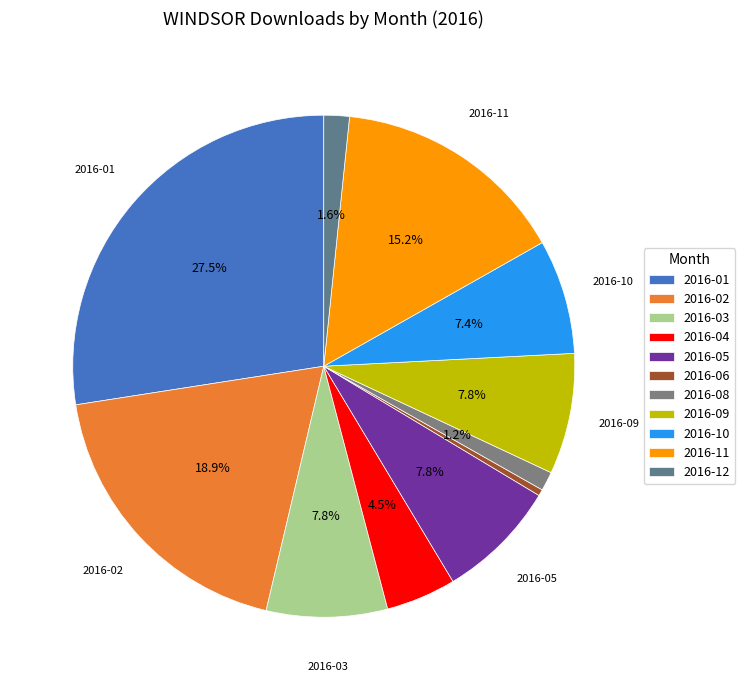

Is there any slice that represents more than half of the pie?

No